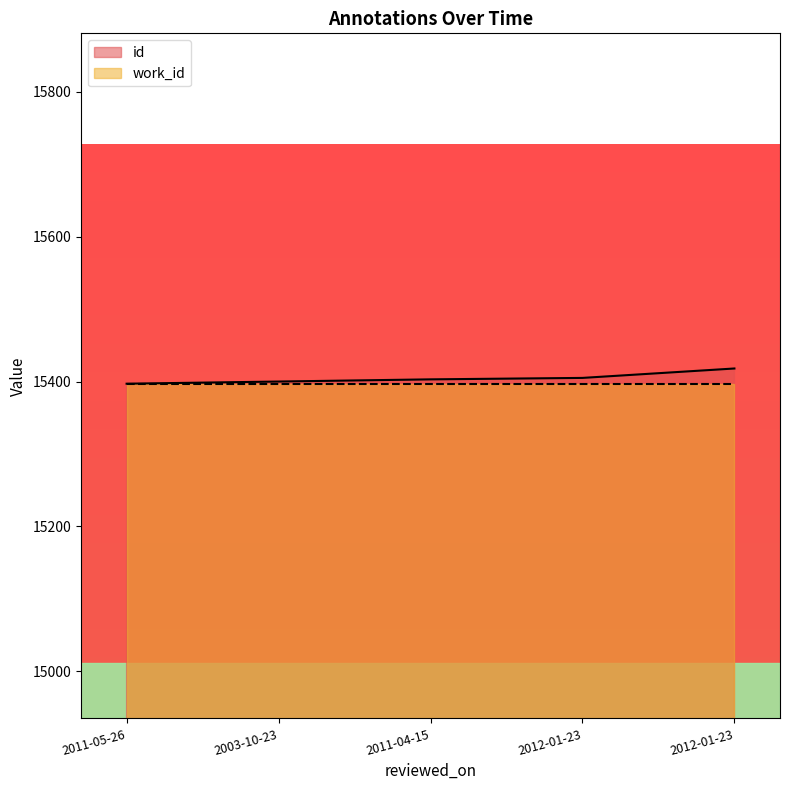

List the labels in order of value, smallest first.

2011-05-26, 2003-10-23, 2011-04-15, 2012-01-23, 2012-01-23